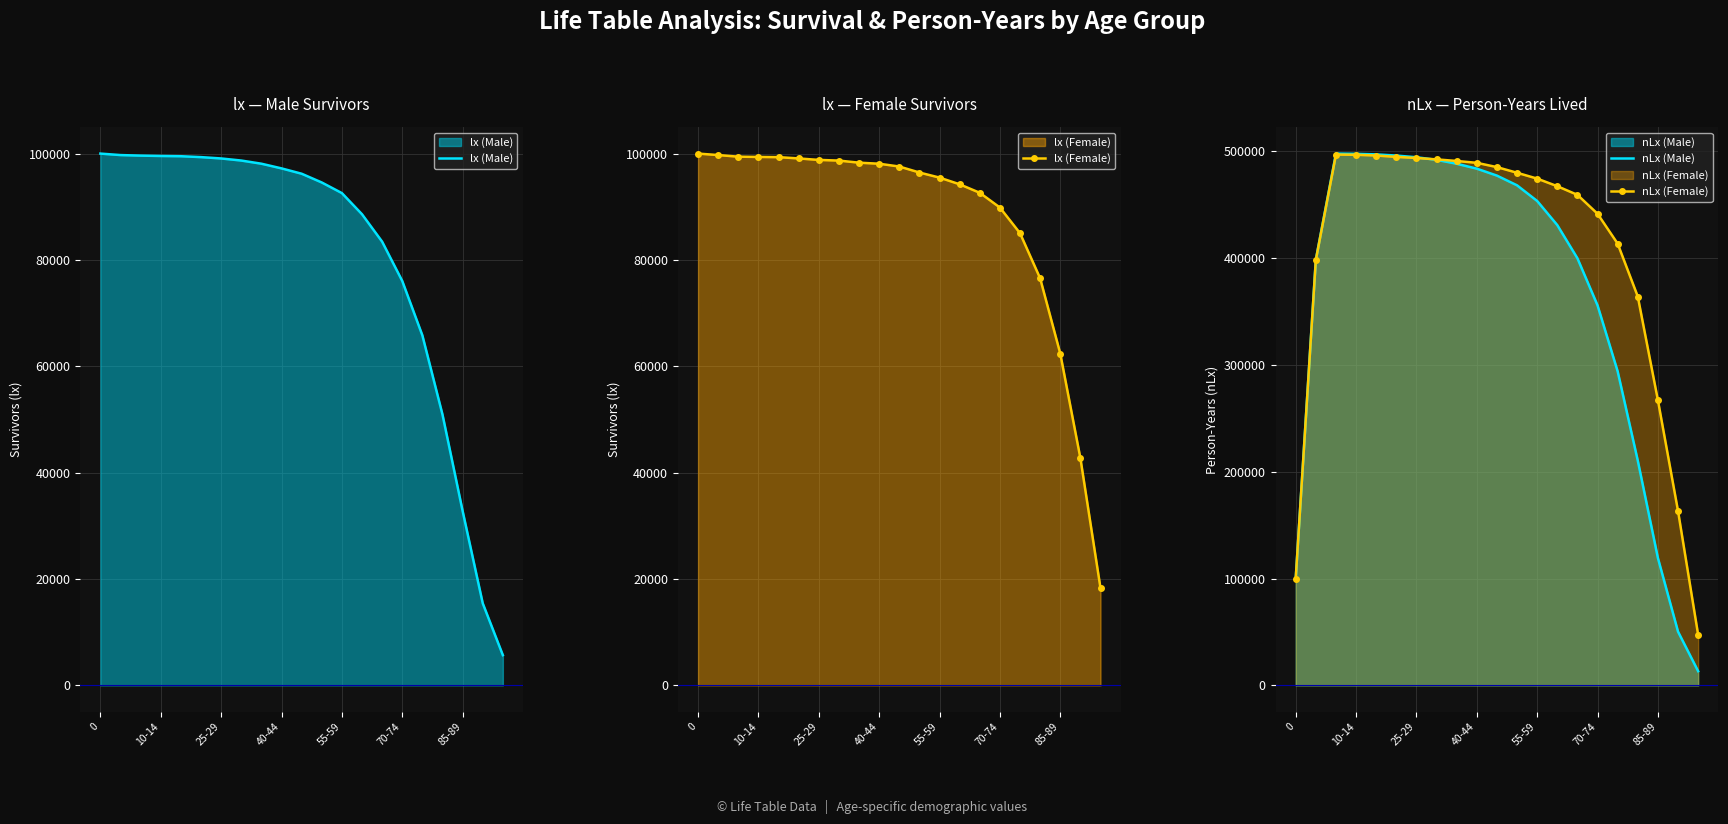

At how many categories does at least one series exceed 416462?

14